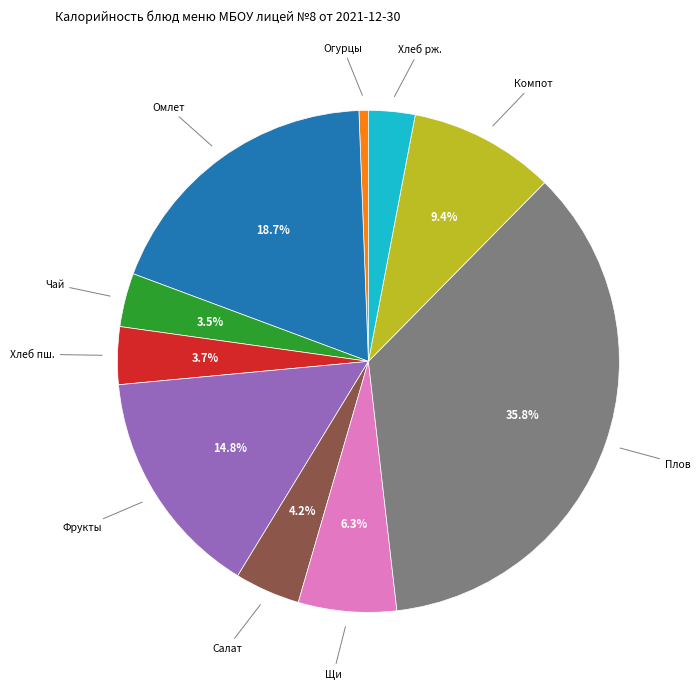

Is there any slice that represents more than half of the pie?

No